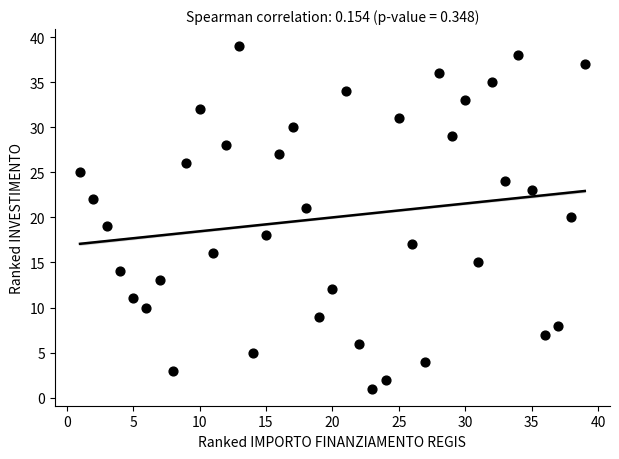

What is the range of X values (max minus min)?

38